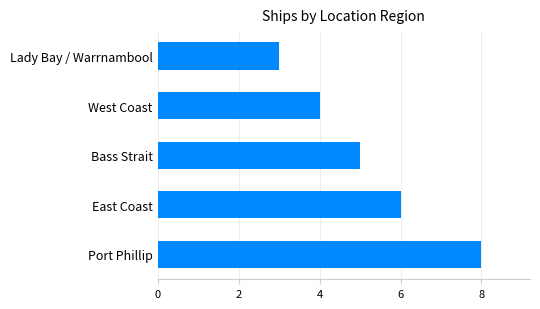

What is the difference between the second highest and second lowest values?

2